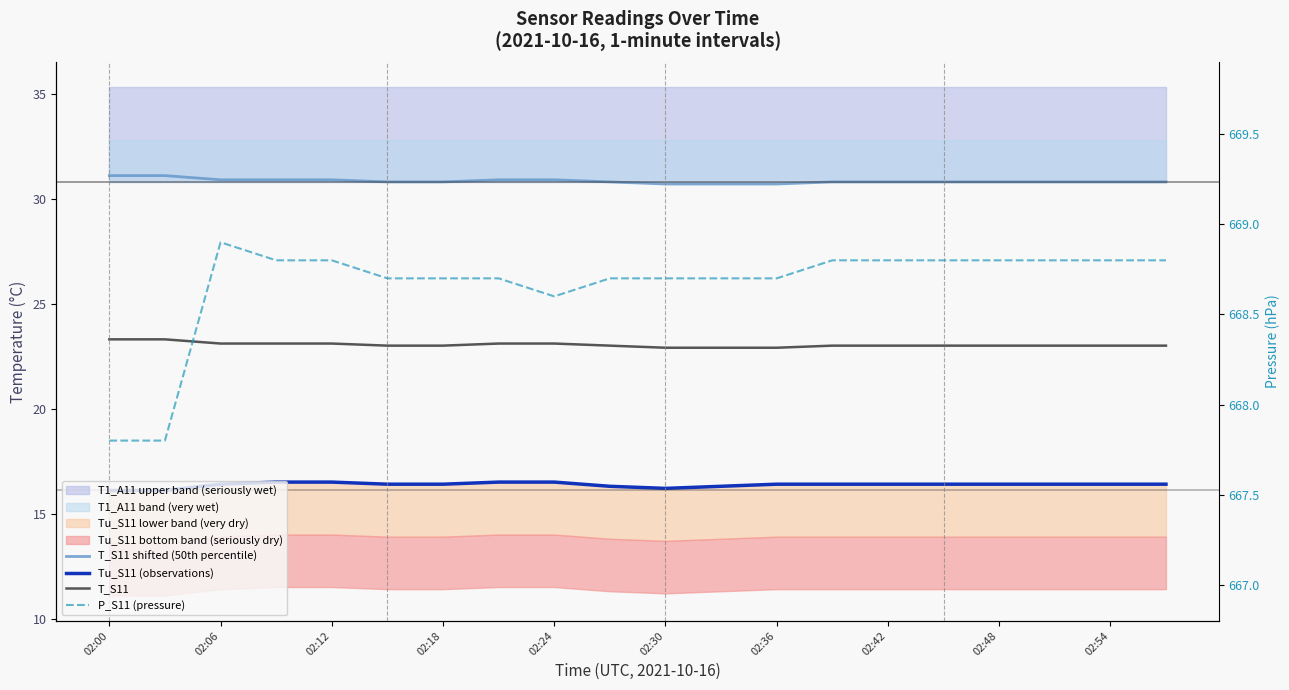

How many categories are shown in the chart?

20